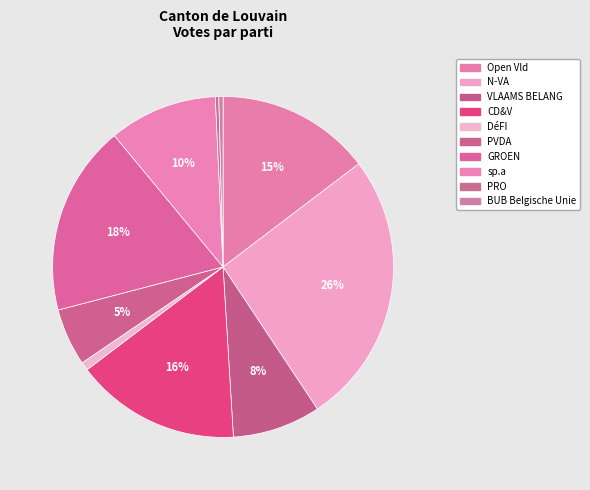

How many slices are in this pie chart?

10